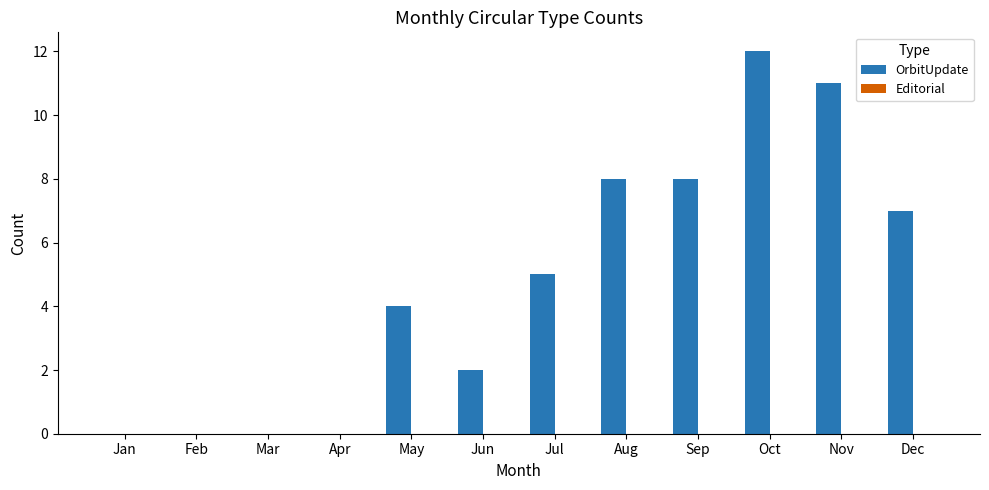

Between Aug and Dec, which is larger?

Aug